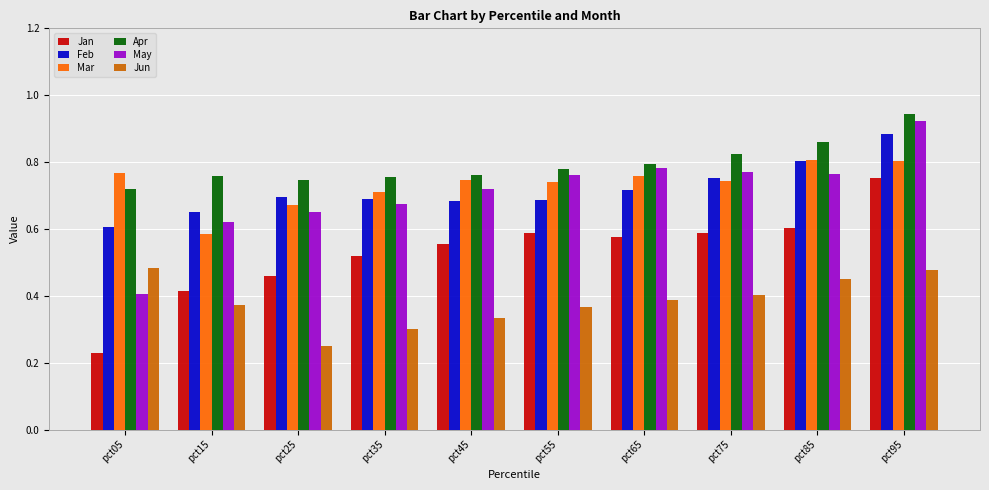

At which category is the sum across all series the highest?

pct95